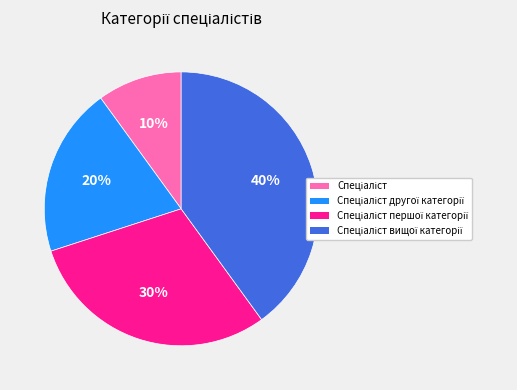

Is there a majority slice in this chart?

No